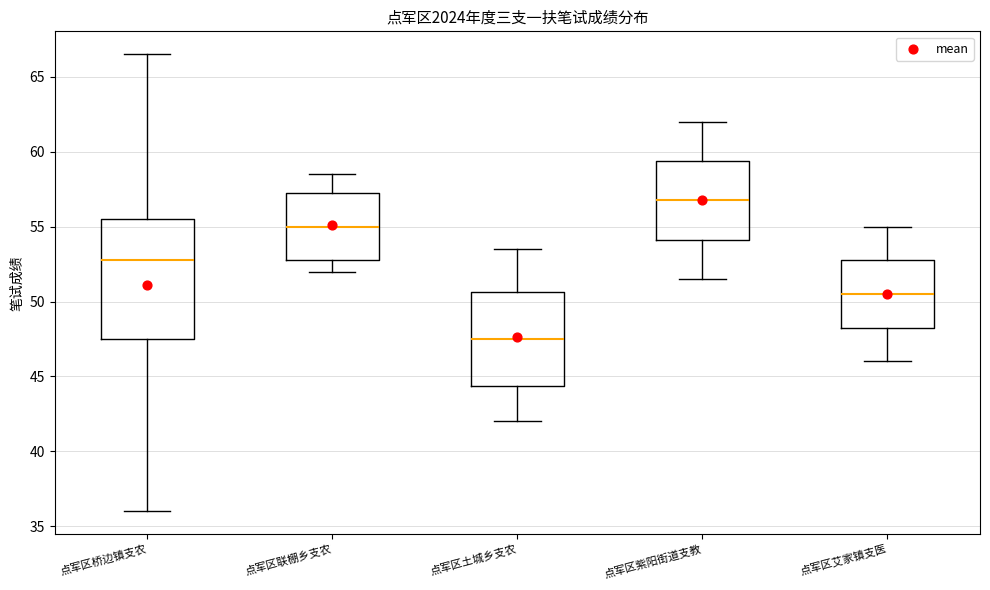

Comparing the boxes themselves (not the whiskers), which one is the tallest?

点军区桥边镇支农